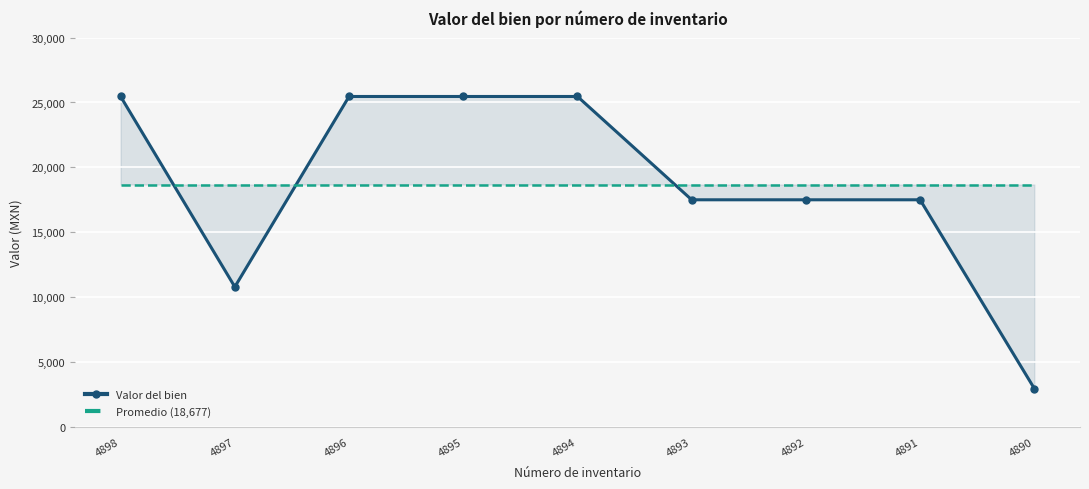

What is the difference between the highest and lowest values at 4892?

1176.7